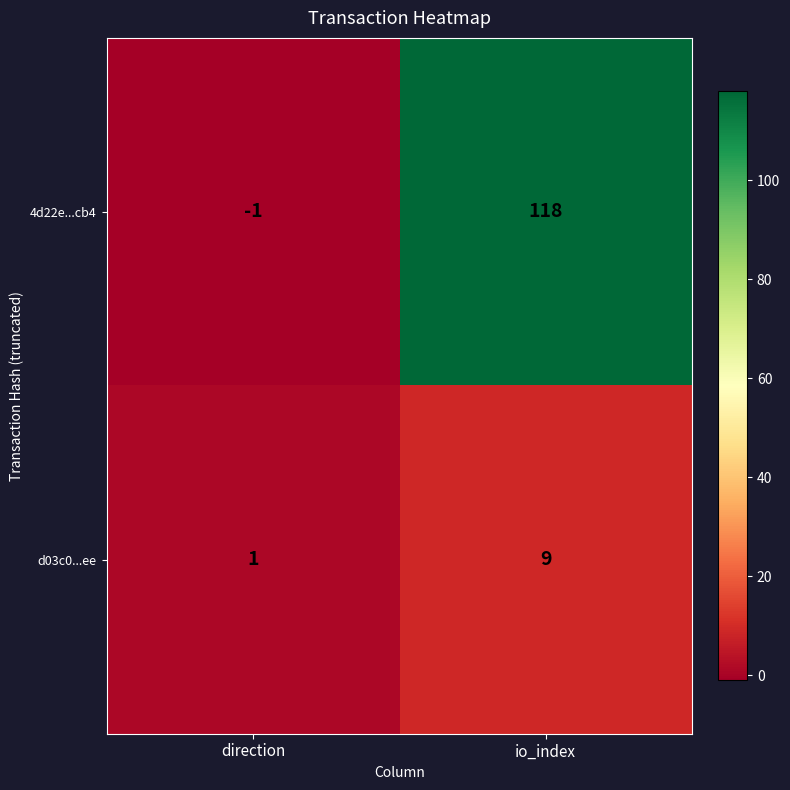

At which category is the sum across all series the highest?

io_index